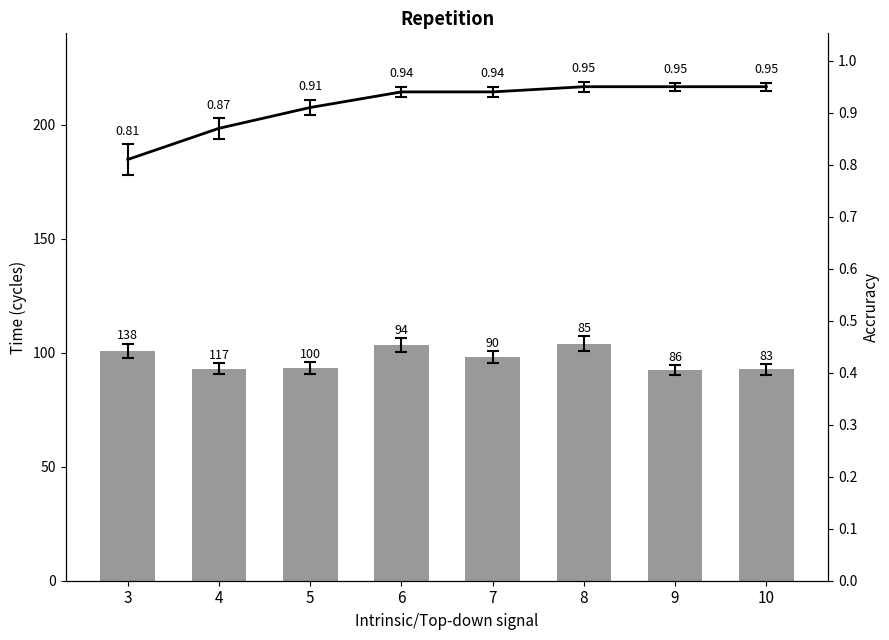

What is the value of the 8th bar from the left?

92.7